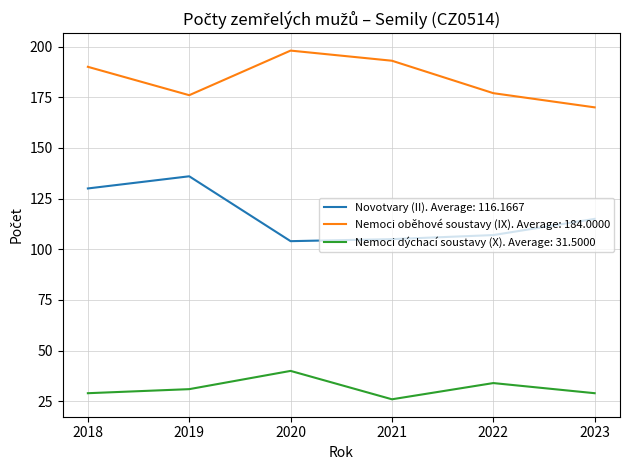

The value of Nemoci oběhové soustavy (IX). Average: 184.0000 at 2019 is 176. True or false?

True